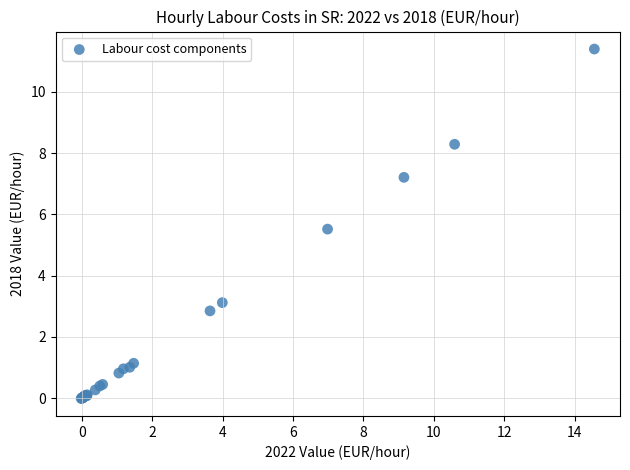

What Y value in the scatter plot is closest to 5?

5.5